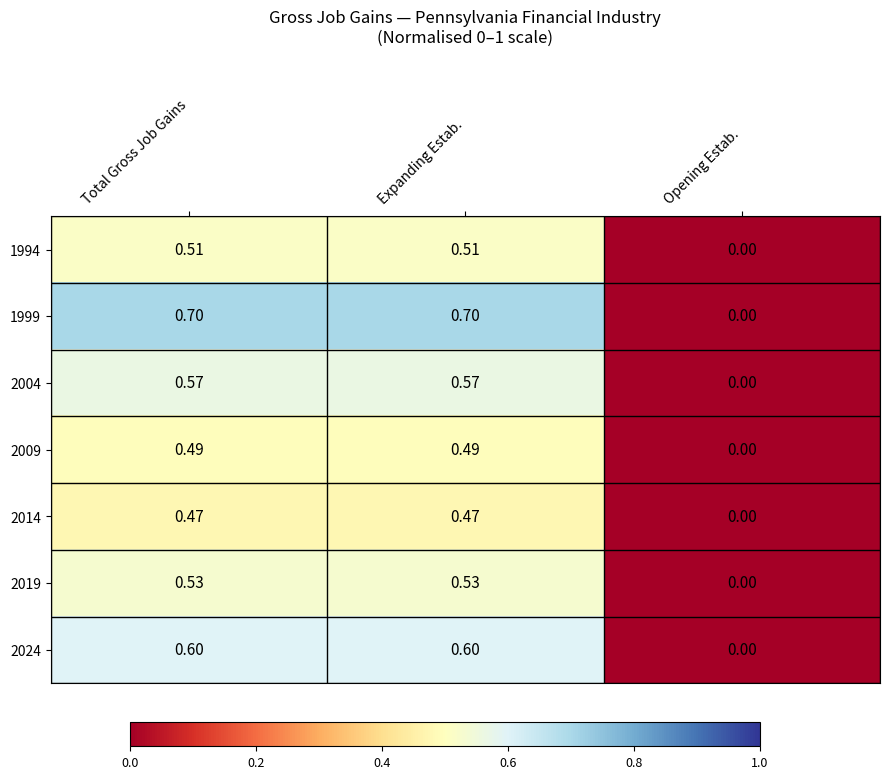

Which series has the widest spread of values?

1999